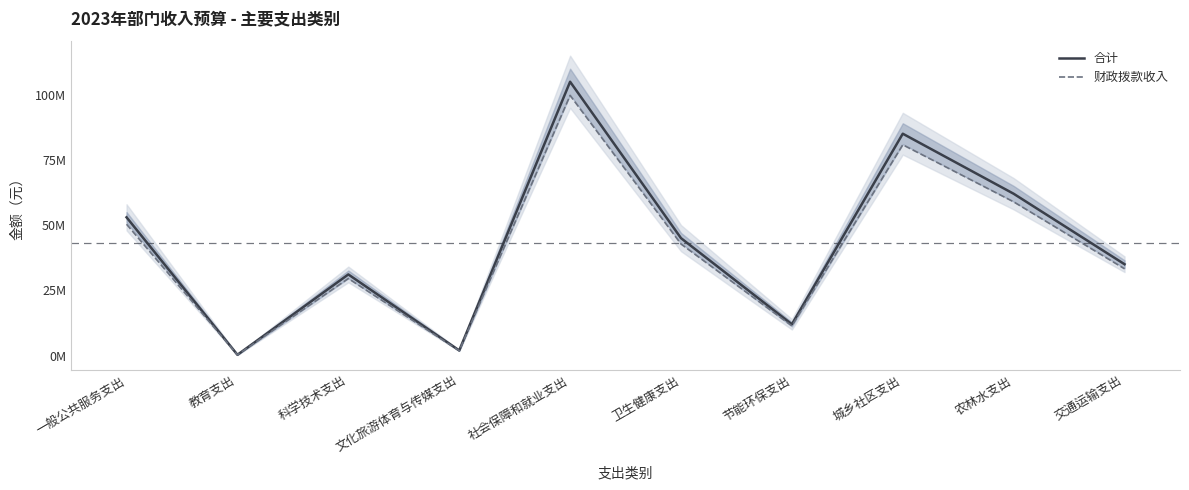

What is the total value across all series at 卫生健康支出?

87750000